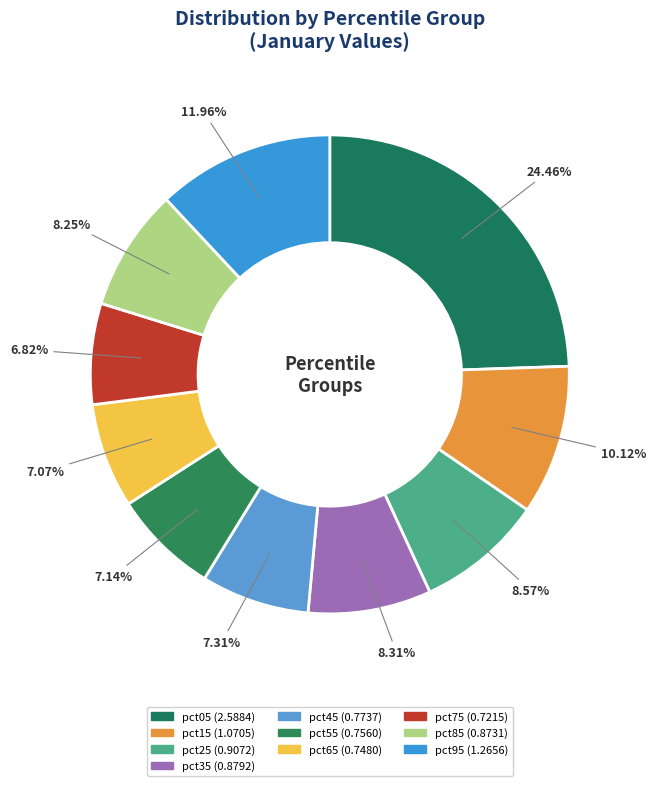

To the nearest percent, what is the average slice percentage?

10%